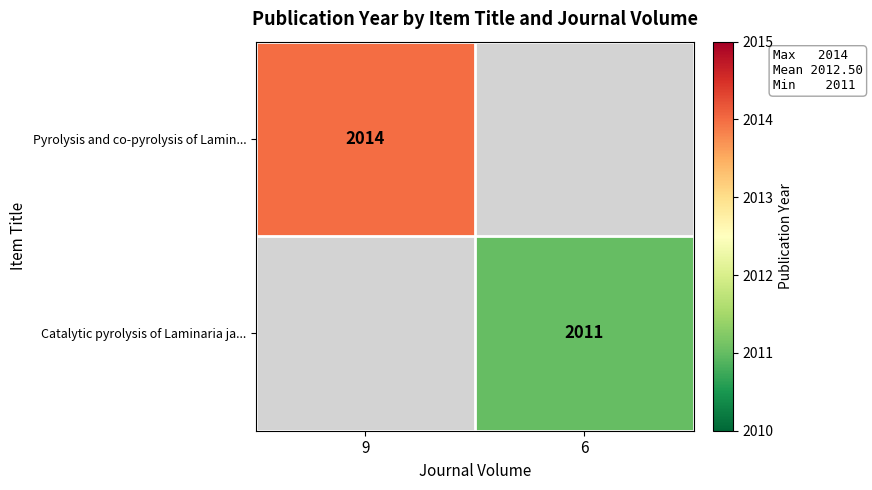

Is the value of Catalytic pyrolysis of Laminaria ja... at 6 greater than the value of Pyrolysis and co-pyrolysis of Lamin... at 9?

No